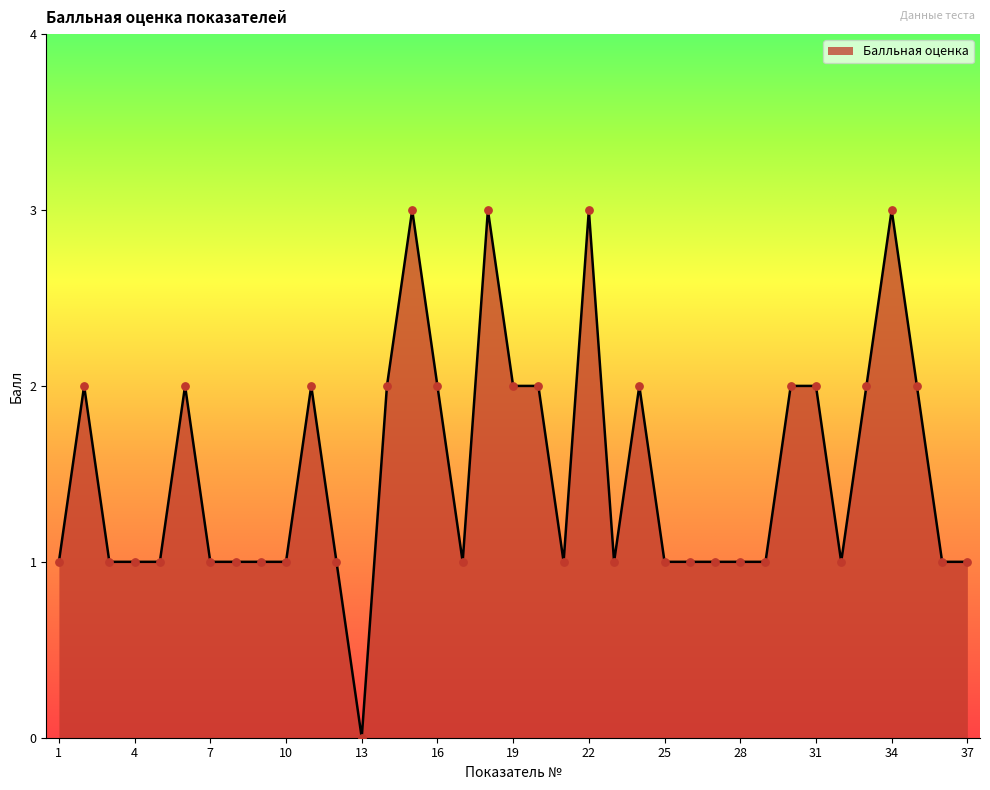

What is the difference between the maximum and minimum values?

3